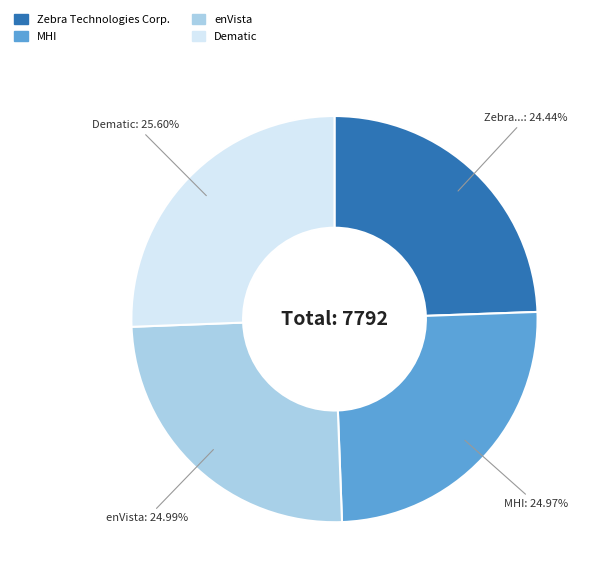

Between Dematic and enVista, which is larger?

Dematic